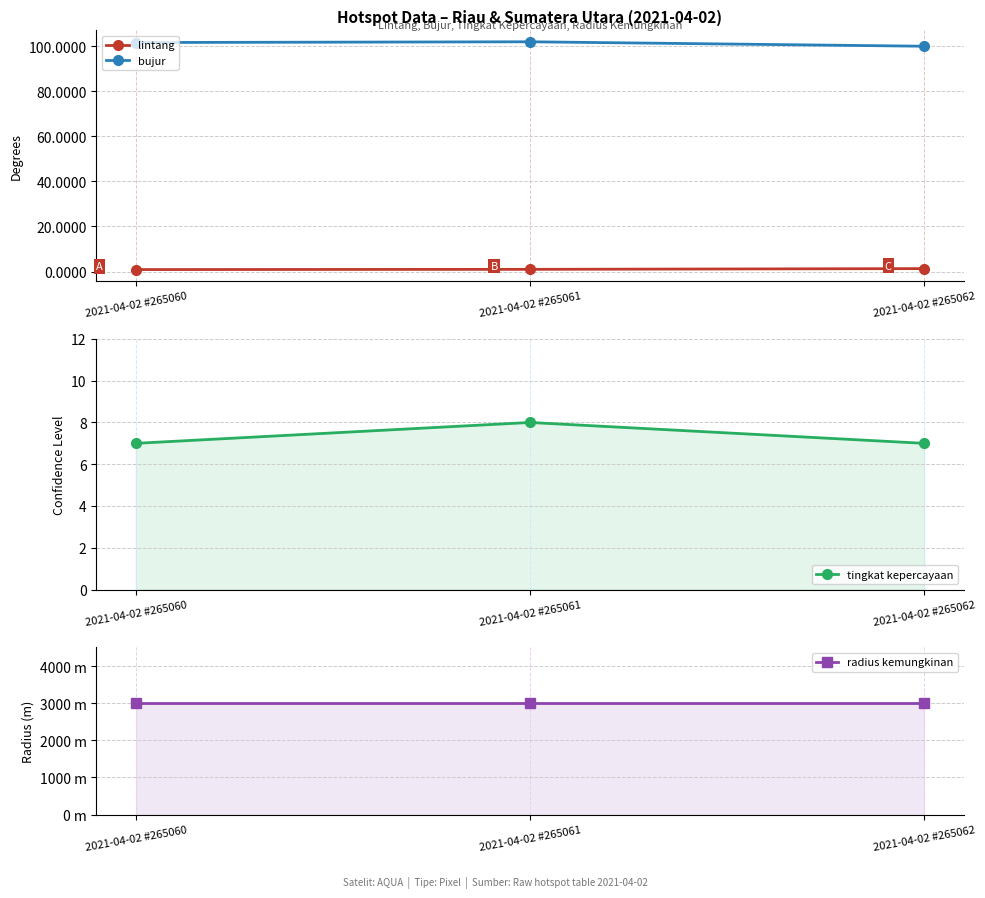

At how many categories does at least one series exceed 261?

3